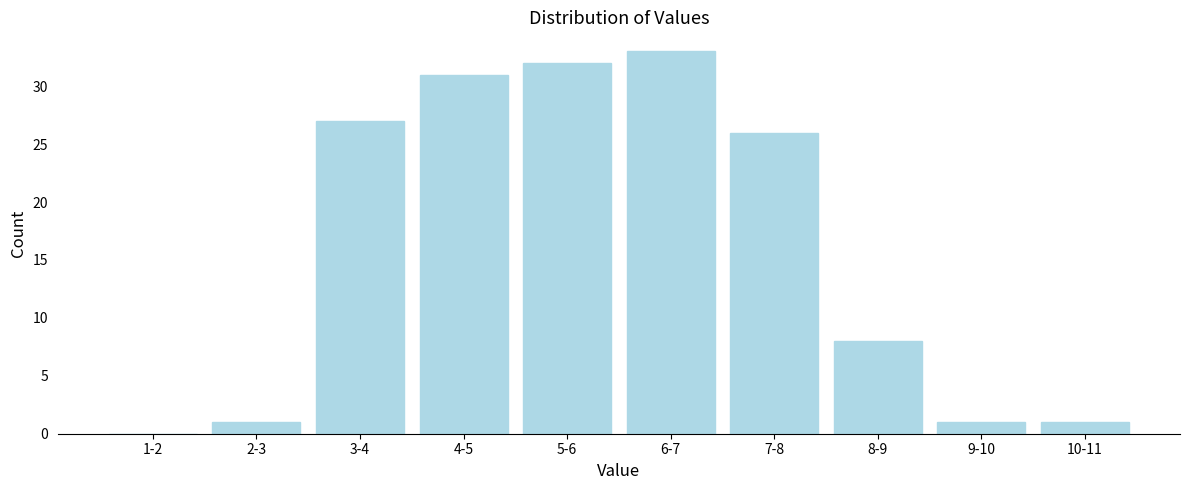

Reading left to right, list all the values displayed in this chart.

1-2=0	2-3=1	3-4=27	4-5=31	5-6=32	6-7=33	7-8=26	8-9=8	9-10=1	10-11=1